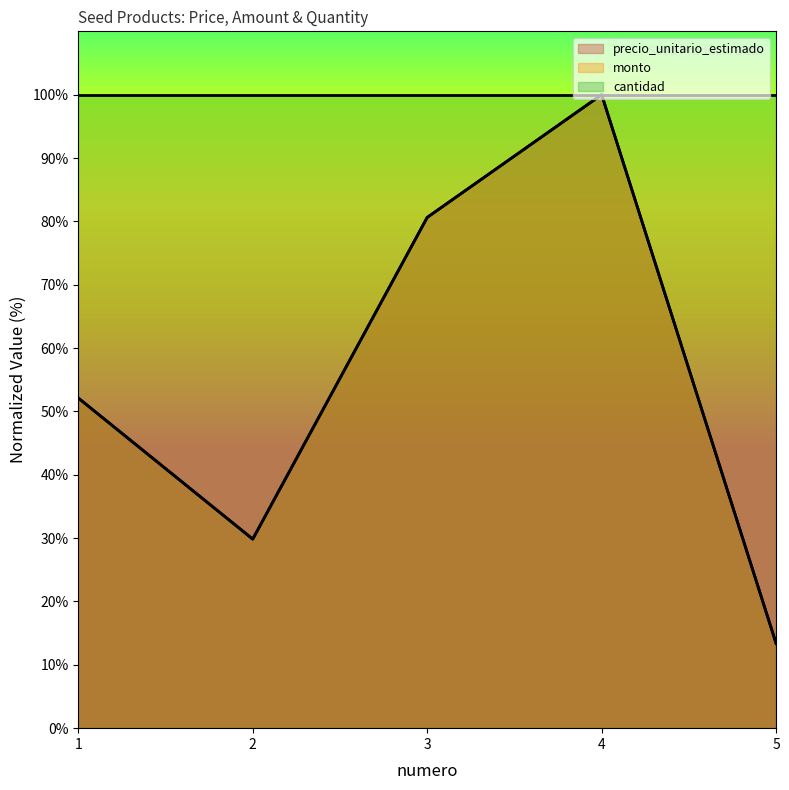

What is the difference between the monto values at 4 and 2?

70.2